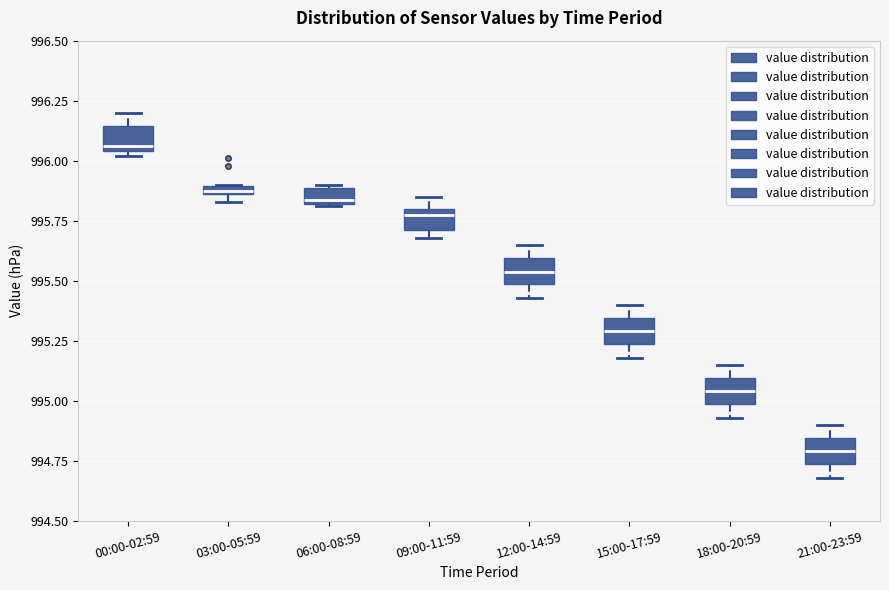

Which box has the lowest median line?

21:00-23:59